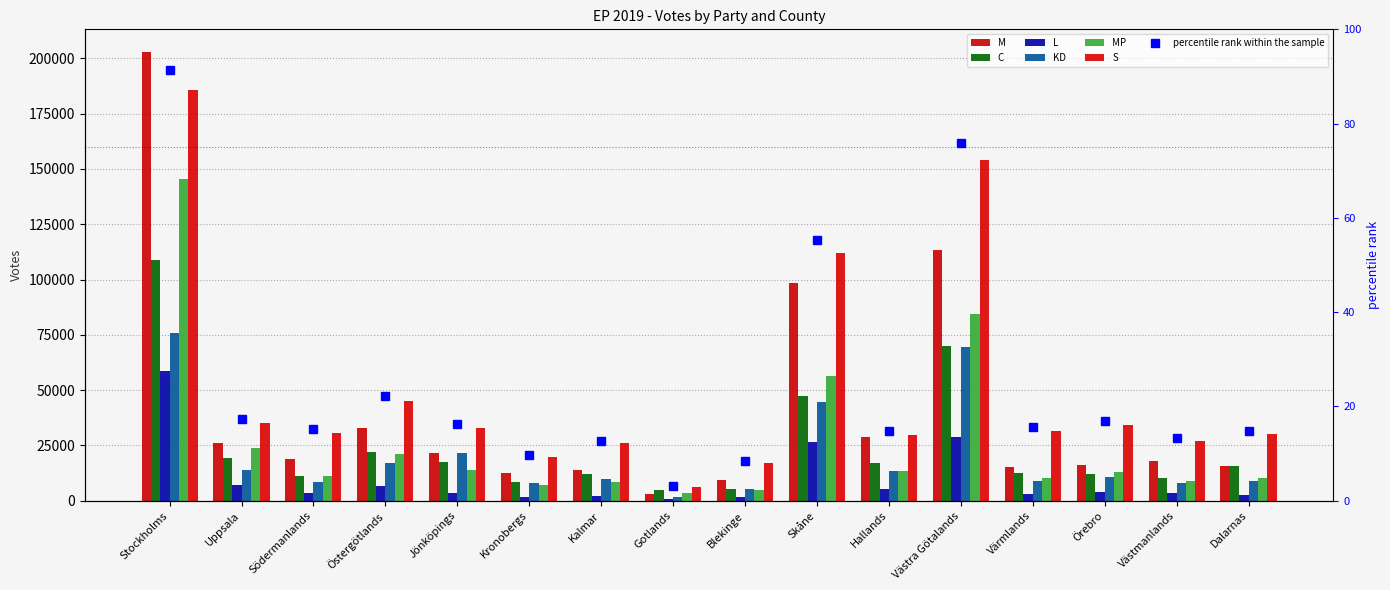

Rank the categories by M value from highest to lowest.

Stockholms, Västra Götalands, Skåne, Östergötlands, Hallands, Uppsala, Jönköpings, Södermanlands, Västmanlands, Örebro, Dalarnas, Värmlands, Kalmar, Kronobergs, Blekinge, Gotlands